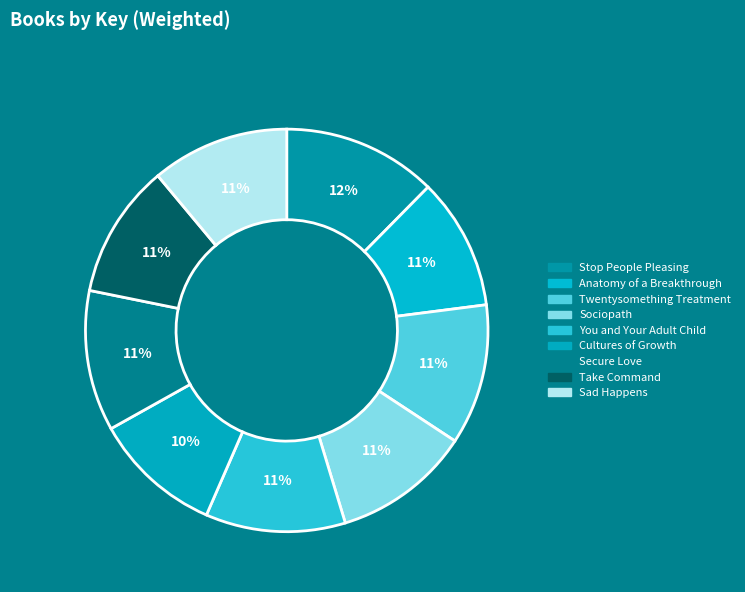

To the nearest percent, what is the combined percentage of Cultures of Growth and Take Command?

21%